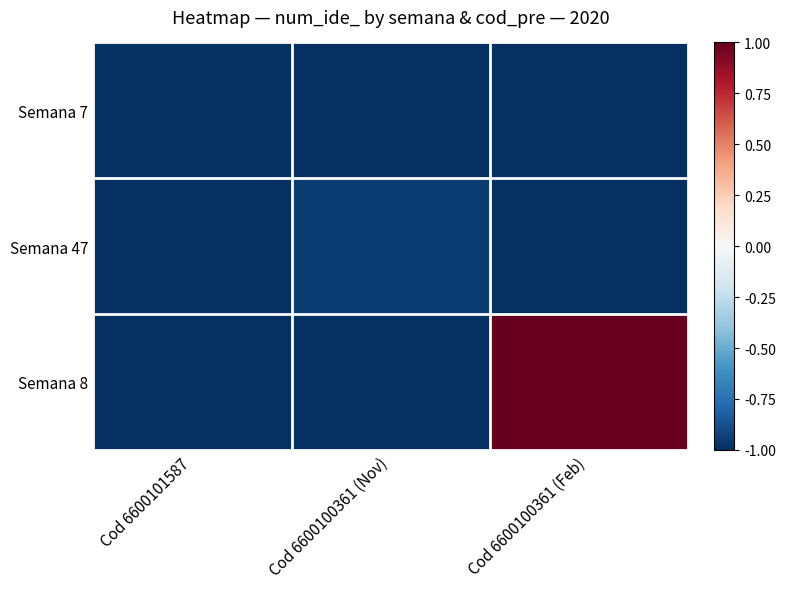

At Cod 6600100361 (Feb), list the series in order from smallest to largest.

Semana 7, Semana 47, Semana 8